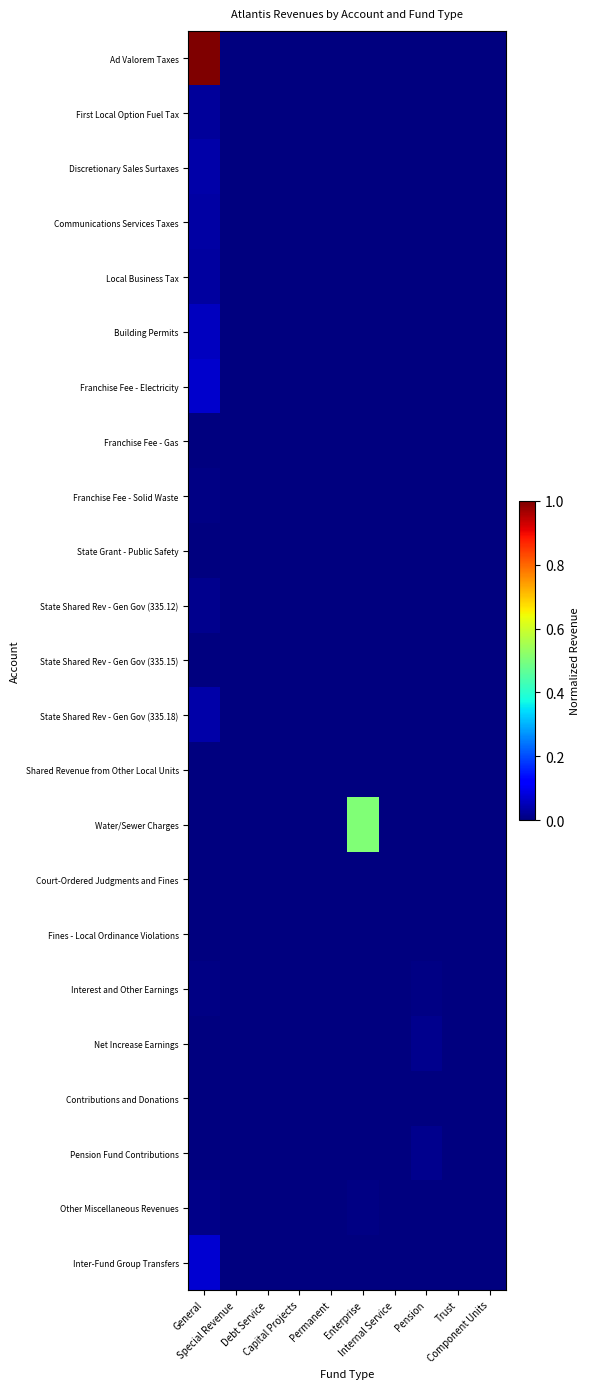

At which category is the sum across all series the highest?

General